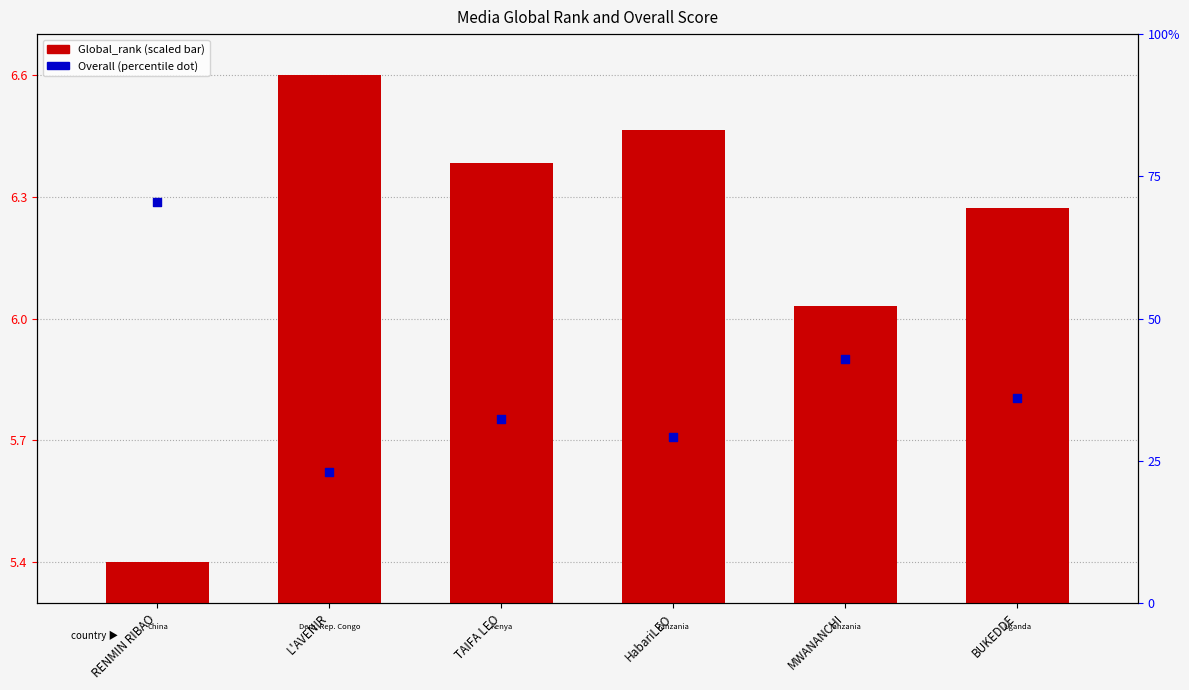

Is the value of Global_rank (scaled) at HabariLEO greater than the value of Overall at TAIFA LEO?

Yes